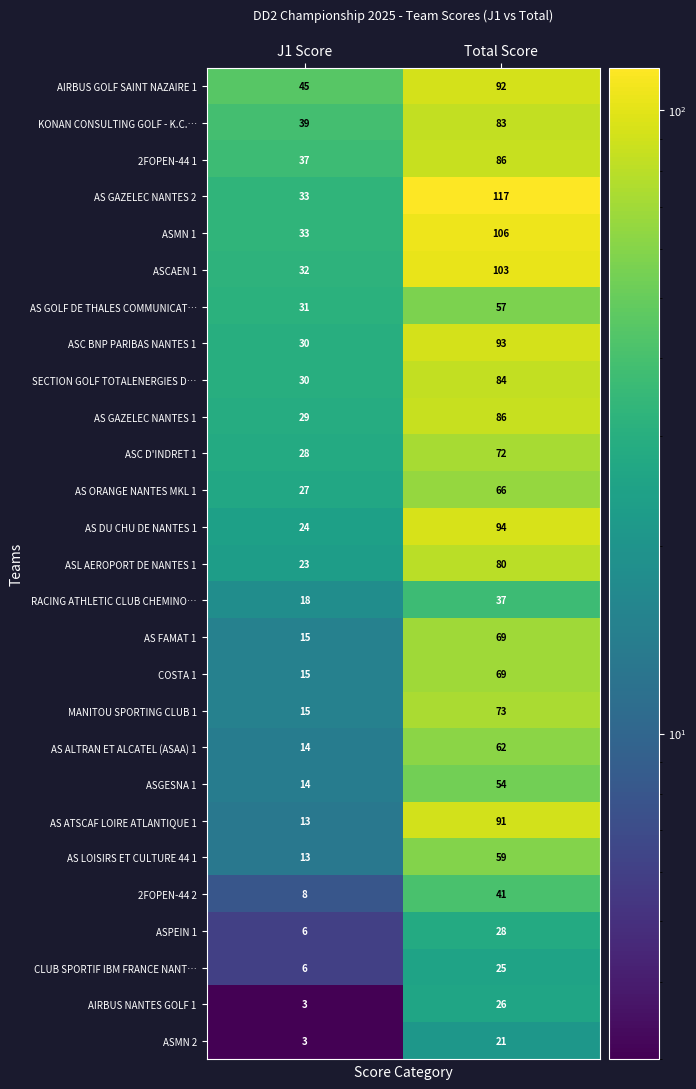

Rank the categories by KONAN CONSULTING GOLF - K.C.… value from highest to lowest.

Total Score, J1 Score